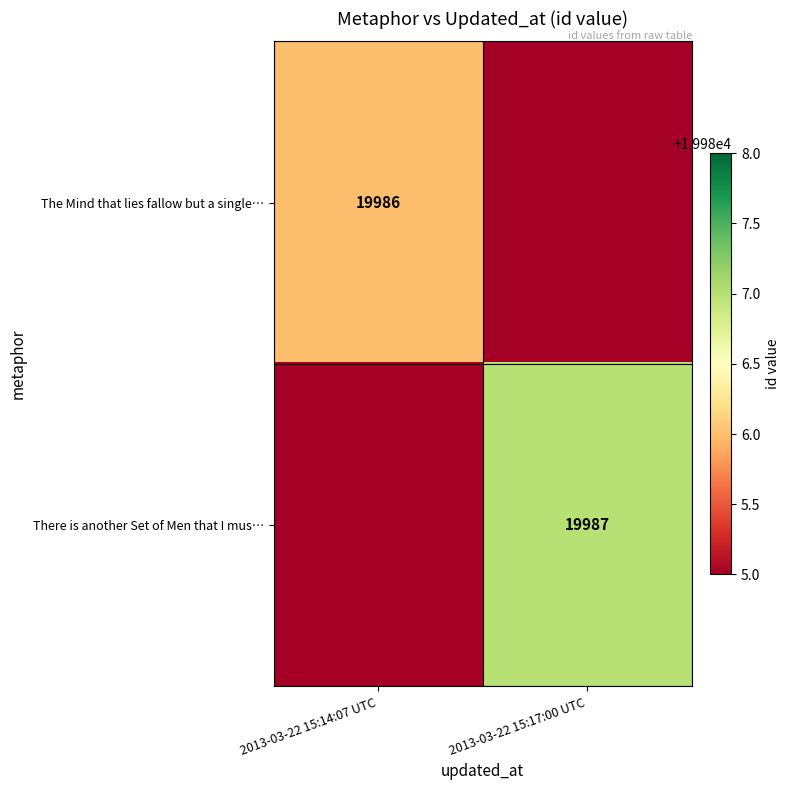

Is it true that The Mind that lies fallow but a single… equals 33782 at 2013-03-22 15:14:07 UTC?

False